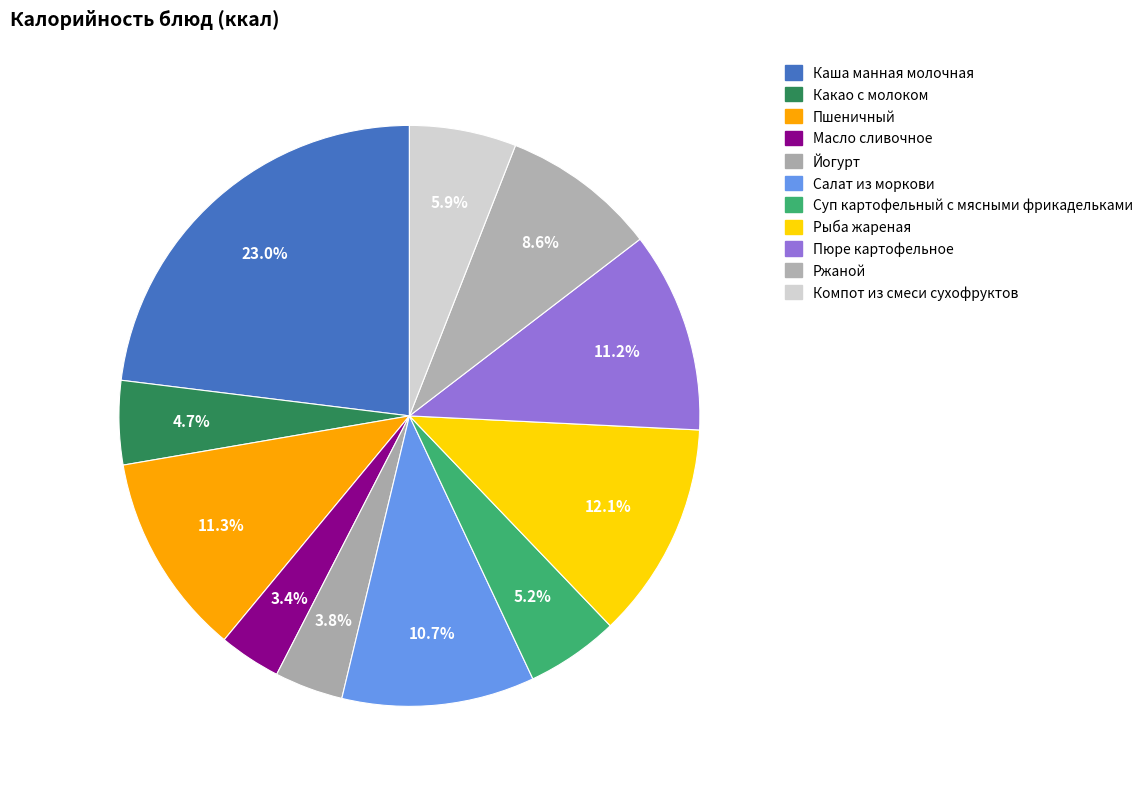

Count the number of slices in the pie.

11